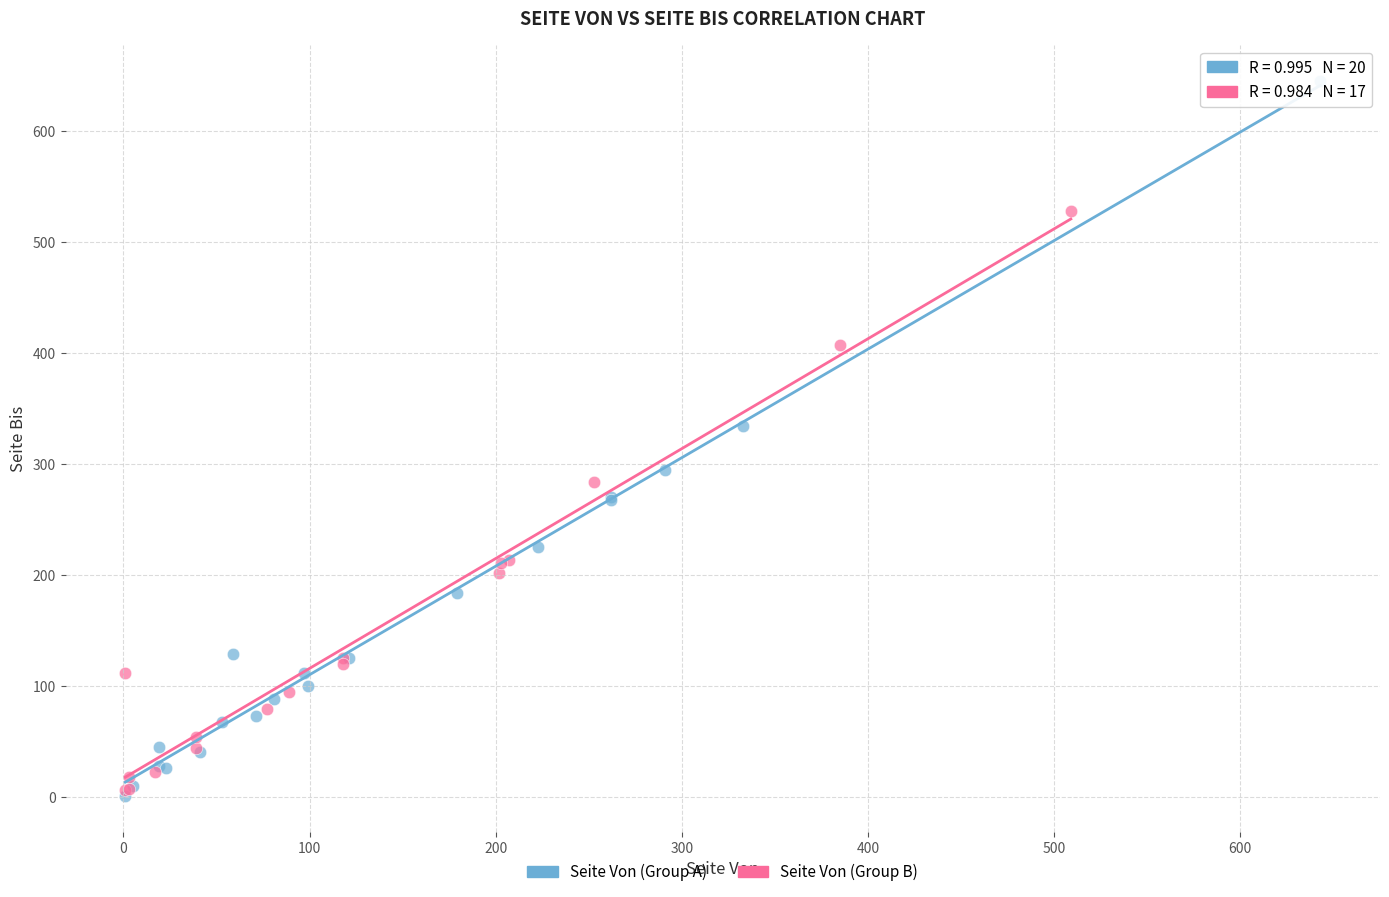

Which series reaches the maximum Y coordinate?

Seite Von (Group A)